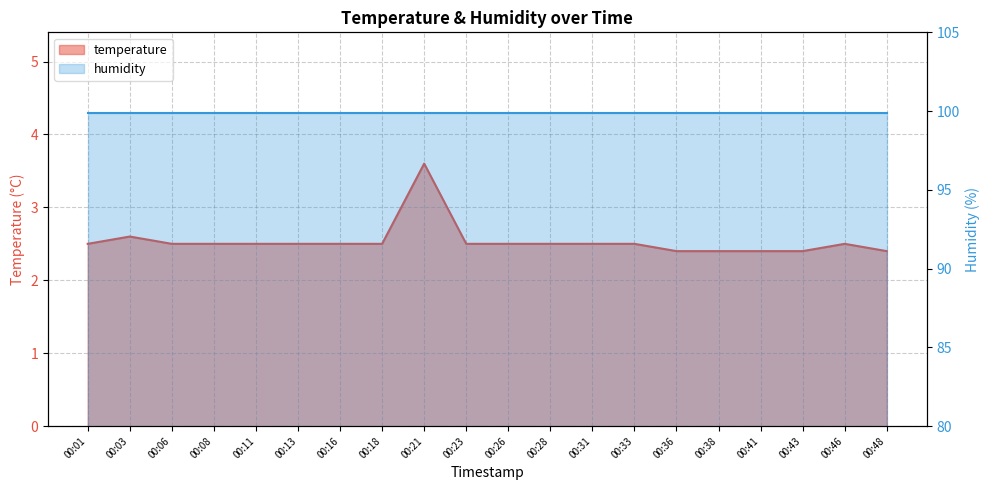

At which category does the data reach its first local peak?

00:03